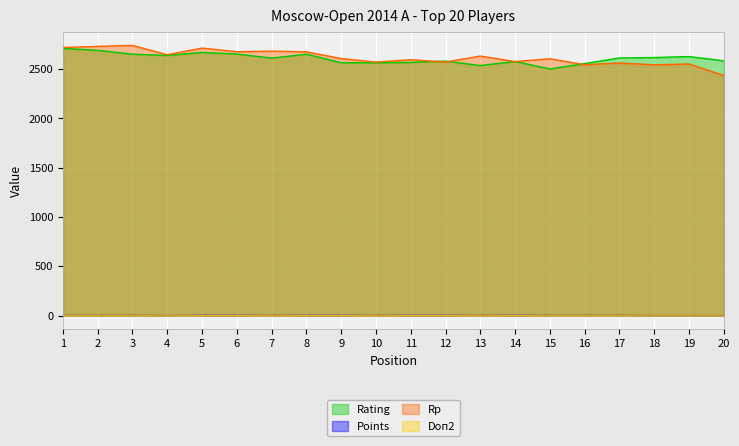

Reading left to right, what are all the values shown in this chart?

Rating: 1=2710.0	2=2690.0	3=2651.0	4=2638.0	5=2669.0	6=2653.0	7=2611.0	8=2651.0	9=2564.0	10=2564.0	11=2568.0	12=2581.0	13=2536.0	14=2577.0	15=2501.0	16=2556.0	17=2613.0	18=2617.0	19=2627.0	20=2584.0
Points: 1=7.0	2=7.0	3=7.0	4=7.0	5=6.5	6=6.5	7=6.5	8=6.5	9=6.5	10=6.5	11=6.5	12=6.5	13=6.5	14=6.5	15=6.5	16=6.5	17=6.5	18=6.5	19=6.5	20=6.5
Rp: 1=2719.0	2=2730.0	3=2740.0	4=2646.0	5=2713.0	6=2676.0	7=2682.0	8=2675.0	9=2607.0	10=2571.0	11=2595.0	12=2571.0	13=2632.0	14=2576.0	15=2605.0	16=2544.0	17=2562.0	18=2543.0	19=2552.0	20=2435.0
Doп2: 1=5.0	2=5.0	3=5.0	4=6.0	5=4.0	6=4.0	7=5.0	8=4.0	9=4.0	10=5.0	11=4.0	12=4.0	13=5.0	14=4.0	15=5.0	16=5.0	17=5.0	18=6.0	19=6.0	20=6.0